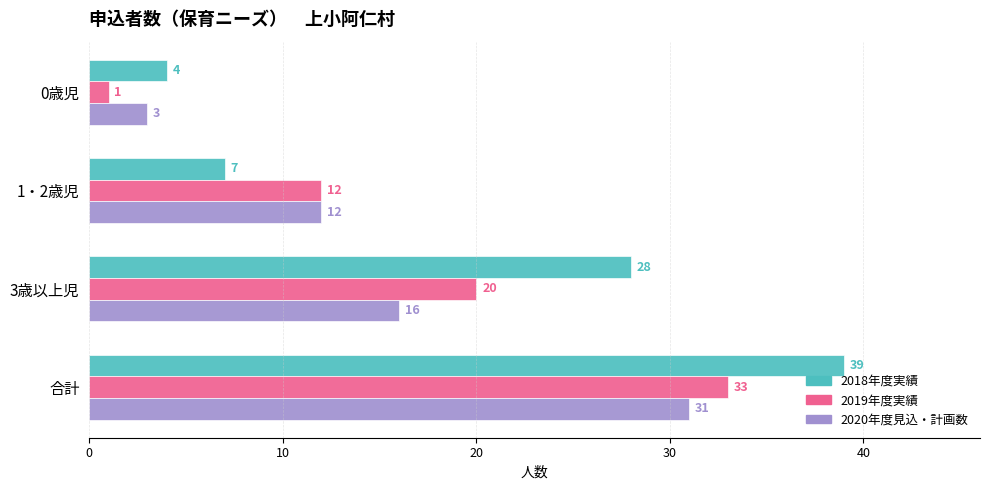

At how many categories does at least one series exceed 17?

2